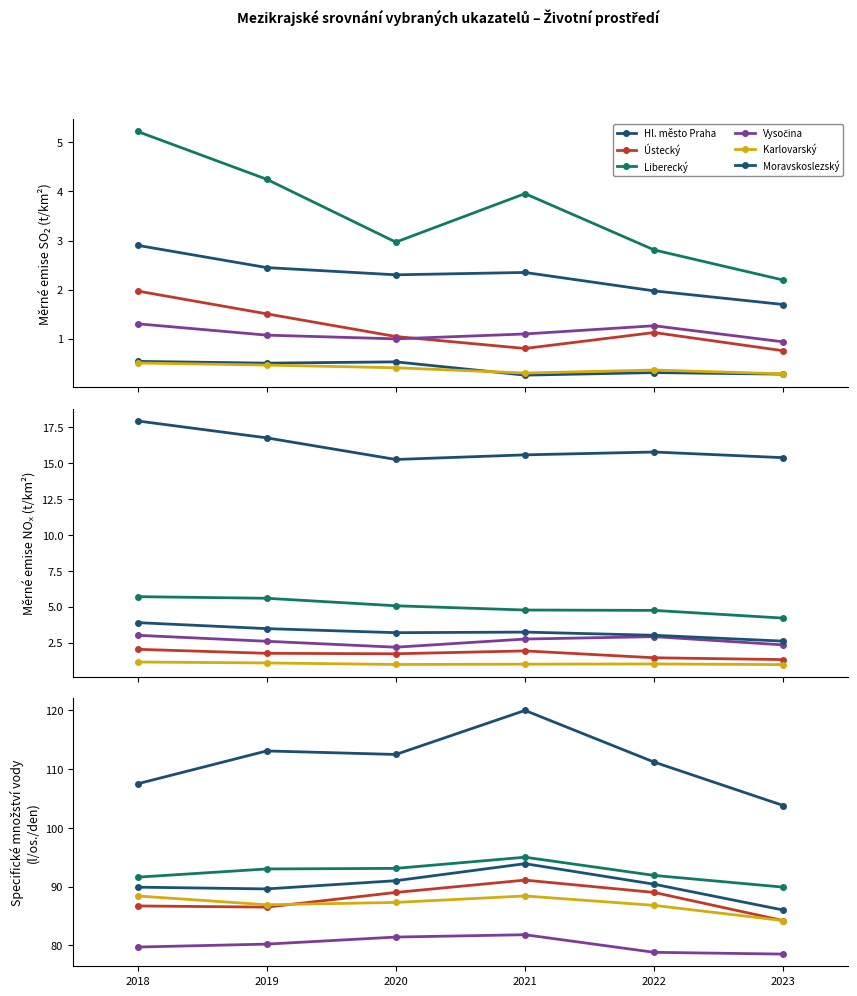

Reading right to left, transcribe all the data shown in this chart.

Hl. město Praha: 103.8	111.2	120.0	112.5	113.1	107.5
Ústecký: 84.2	89.0	91.1	89.0	86.5	86.7
Liberecký: 89.9	91.9	95.0	93.1	93.0	91.6
Vysočina: 78.5	78.8	81.8	81.4	80.2	79.7
Karlovarský: 84.2	86.8	88.4	87.3	86.9	88.4
Moravskoslezský: 86.0	90.4	93.9	91.0	89.6	89.9